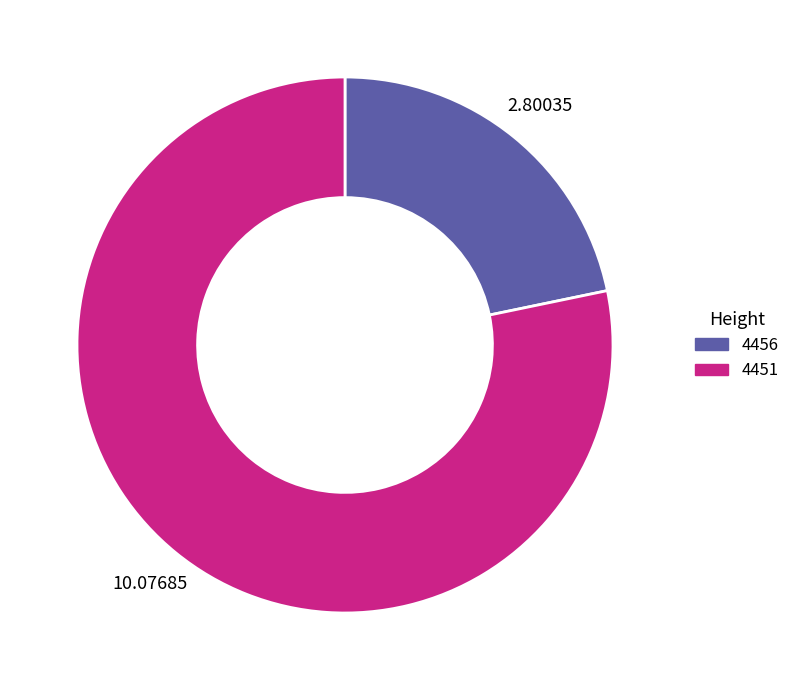

How many slices are in this pie chart?

2